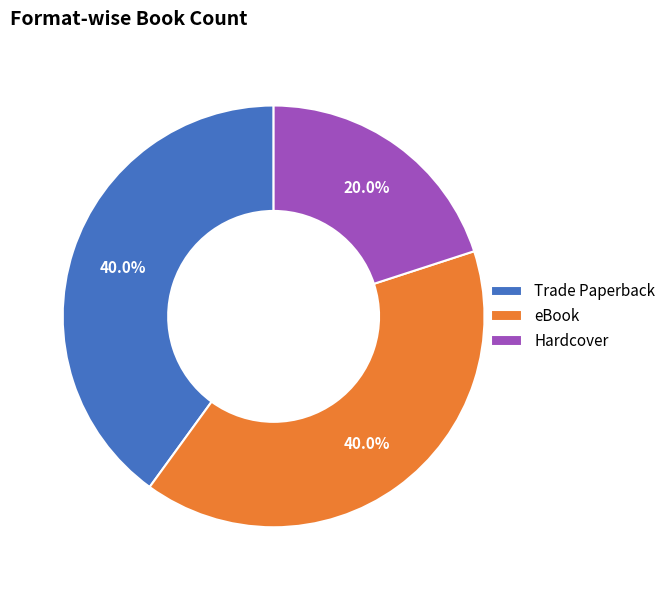

Which slice is the smallest?

Hardcover